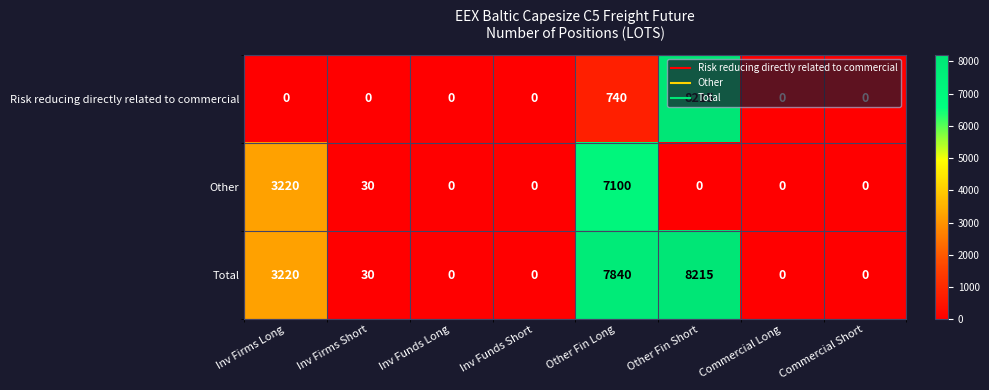

Is it true that Other equals 4020 at Other Fin Long?

False